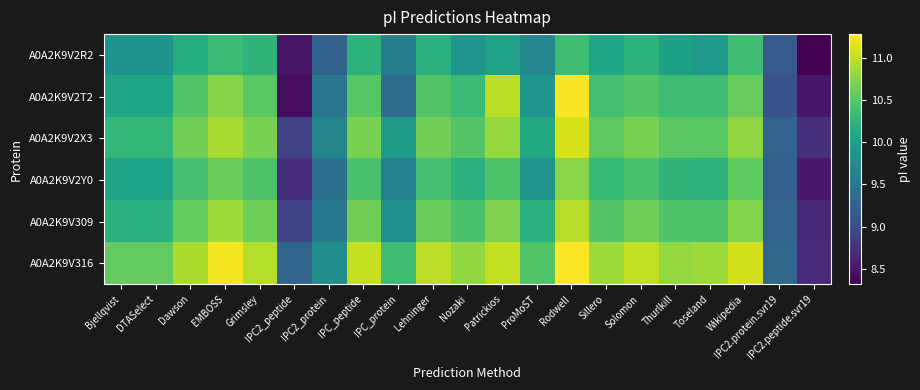

Which series has the largest total across all categories?

A0A2K9V316